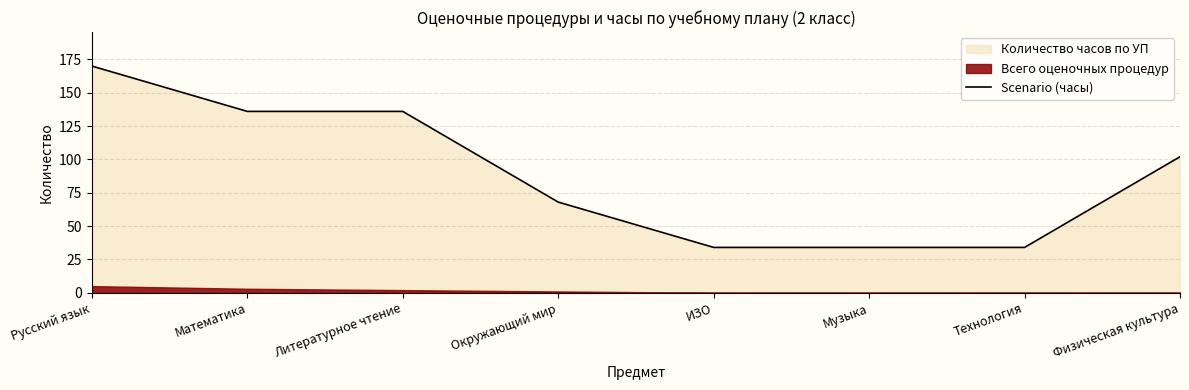

What is the difference between the second highest and minimum values?

102